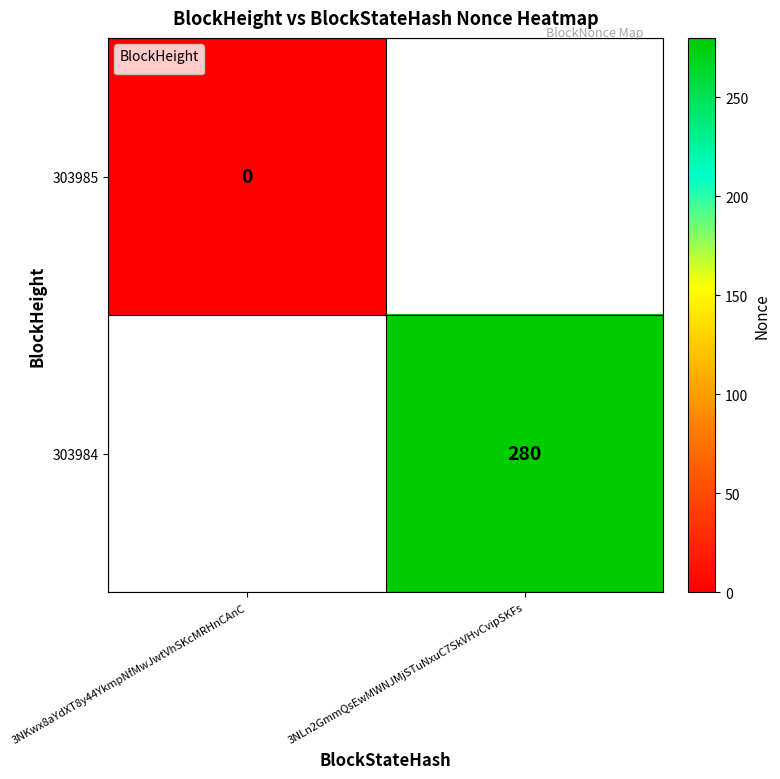

The value at 3NLn2GmmQsEwMWNJMjSTuNxuC7SkVHvCvipSKFs is 147.1. True or false?

False